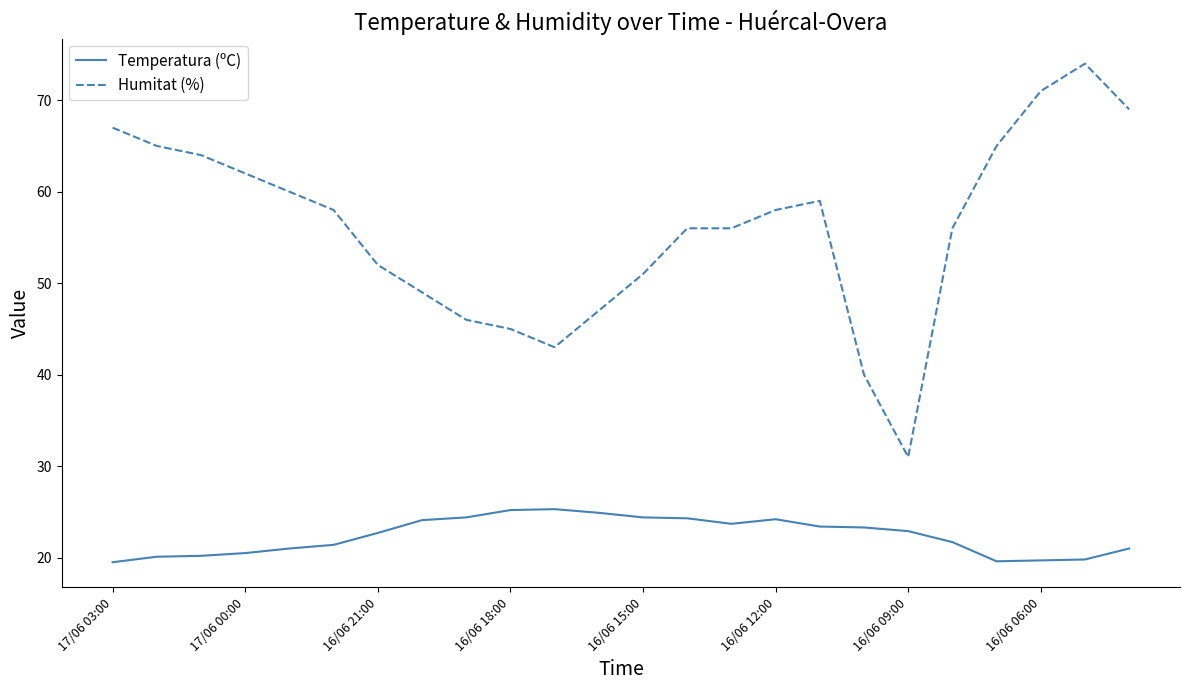

Which series has the largest total across all categories?

Humitat (%)